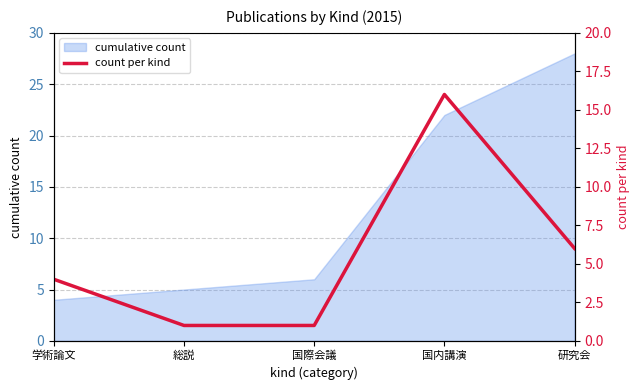

Count the values in the range 1 to 6.

4